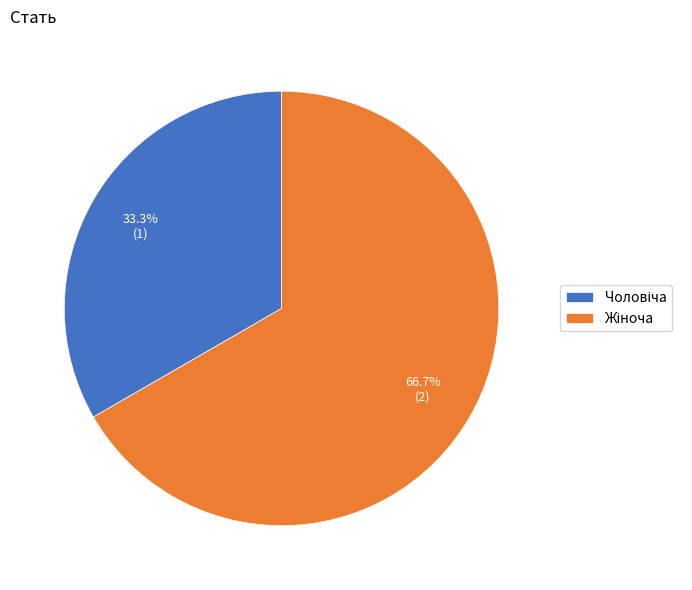

Is there a majority slice in this chart?

Yes